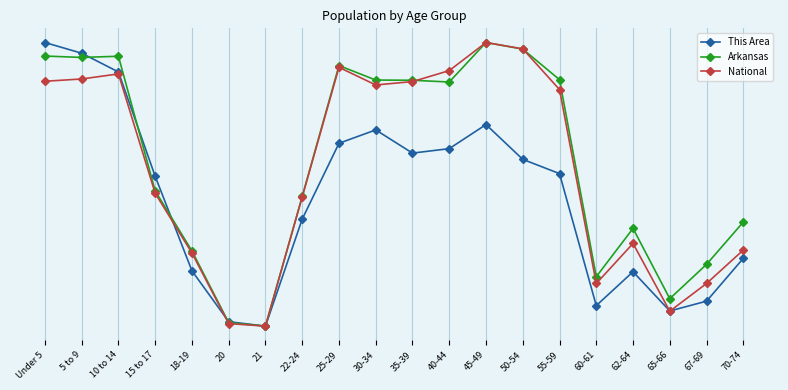

Where is Arkansas nearest to the value 0?

21